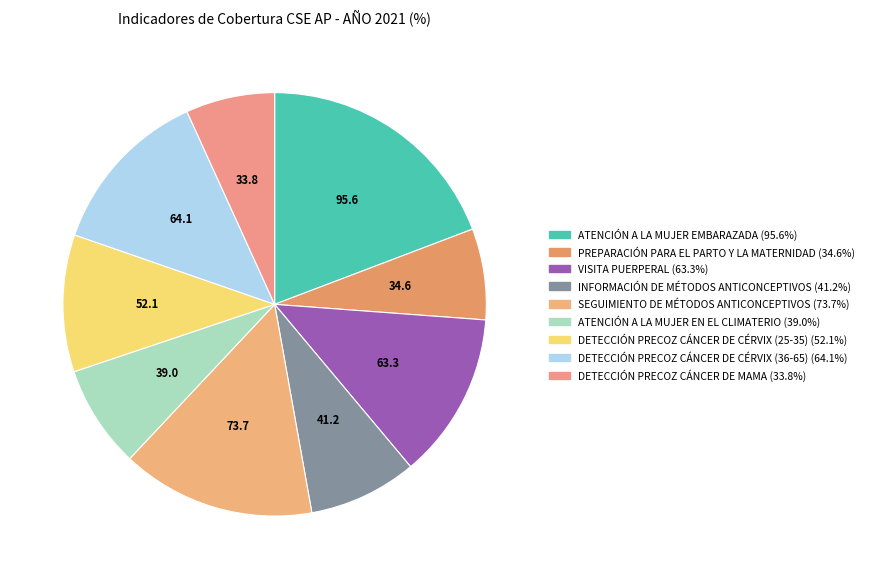

How many slices are in this pie chart?

9